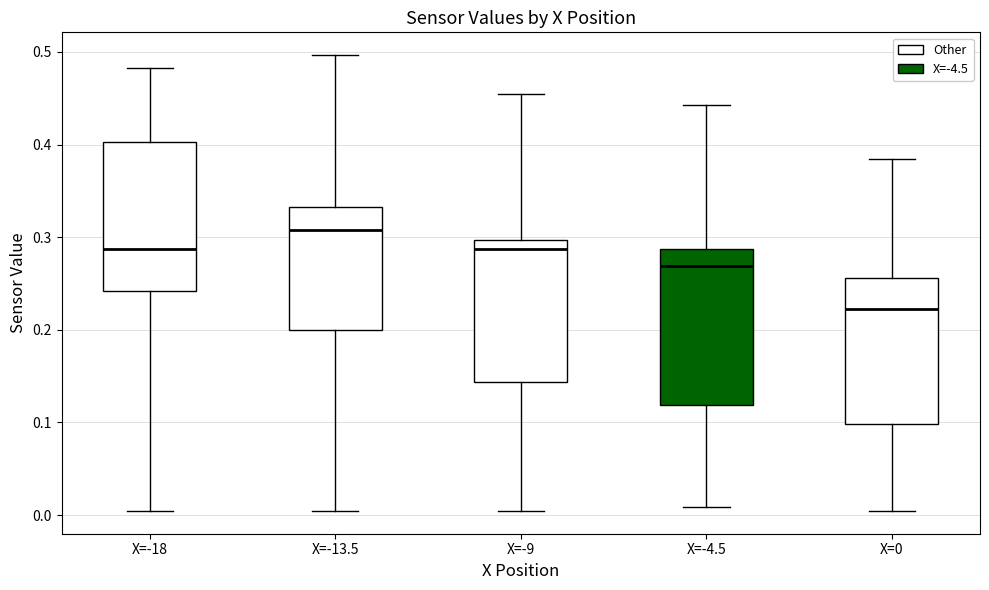

Which box's median line is the highest?

X=-13.5